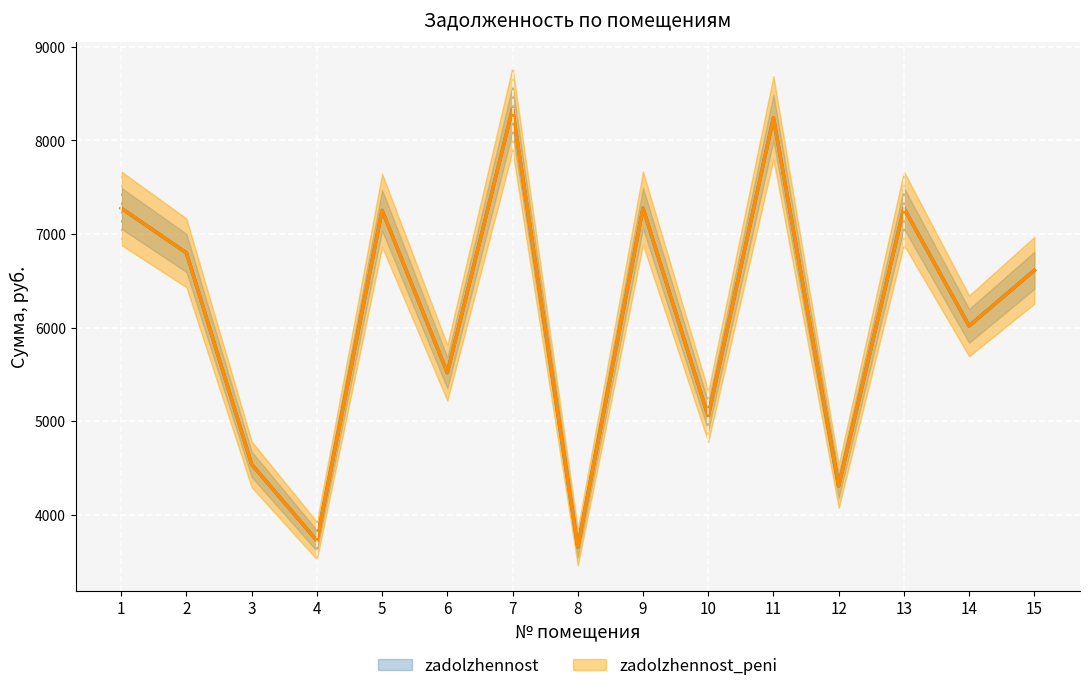

True or false: zadolzhennost and zadolzhennost_peni intersect in this chart.

False